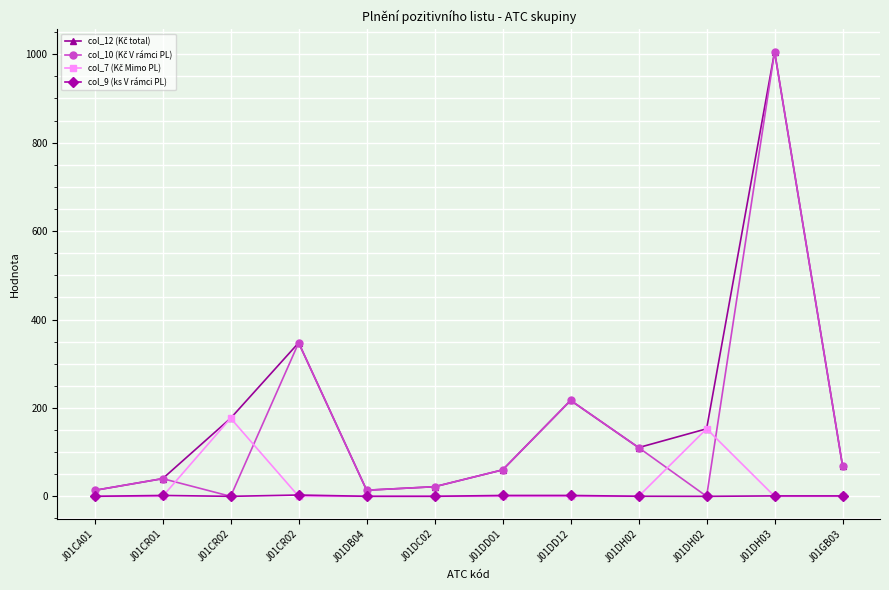

At which category does col_7 (Kč Mimo PL) reach its first local peak?

J01CR02